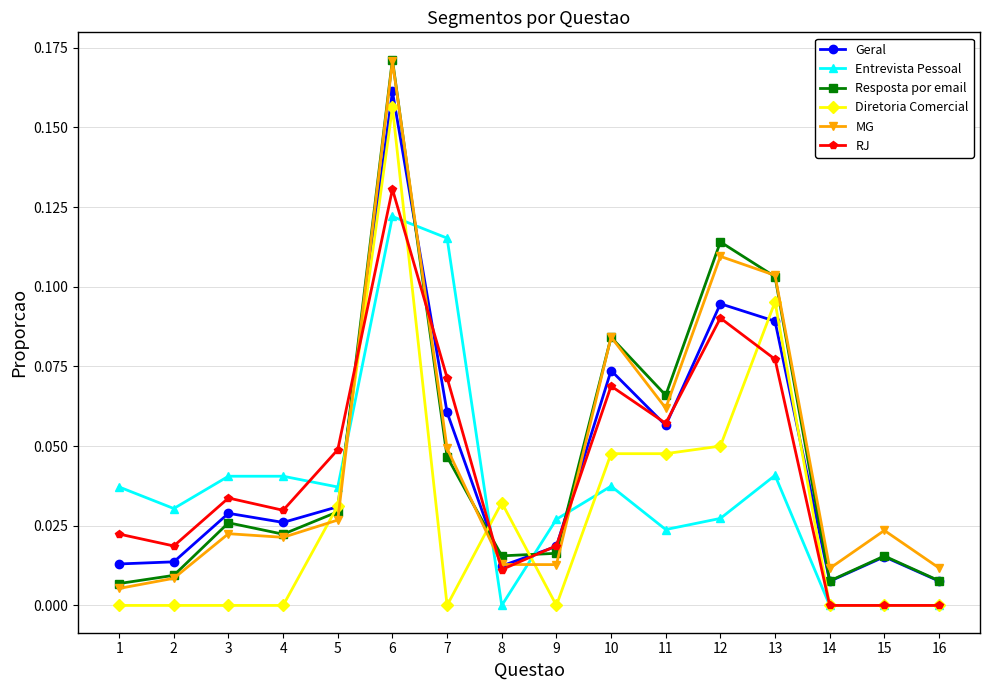

Which category has the highest value across all series?

6